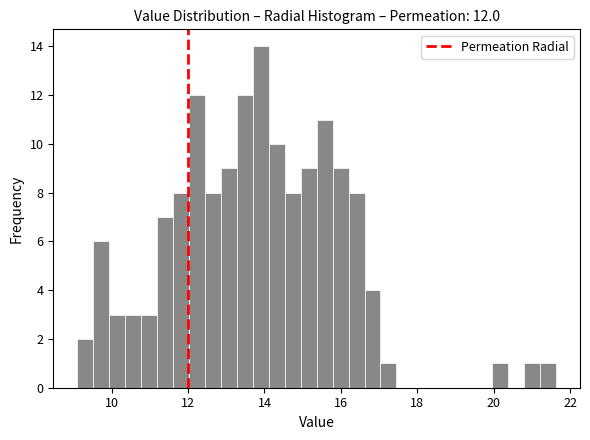

Around what value on the x-axis is the tallest bar? Give the approximate position of its centre, as read against the axis.

14.0